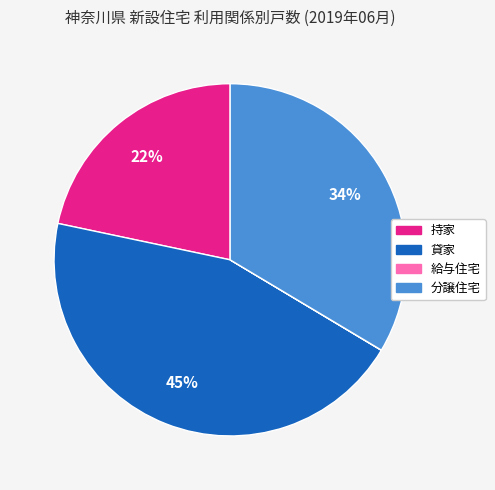

Which slice is the largest?

貸家